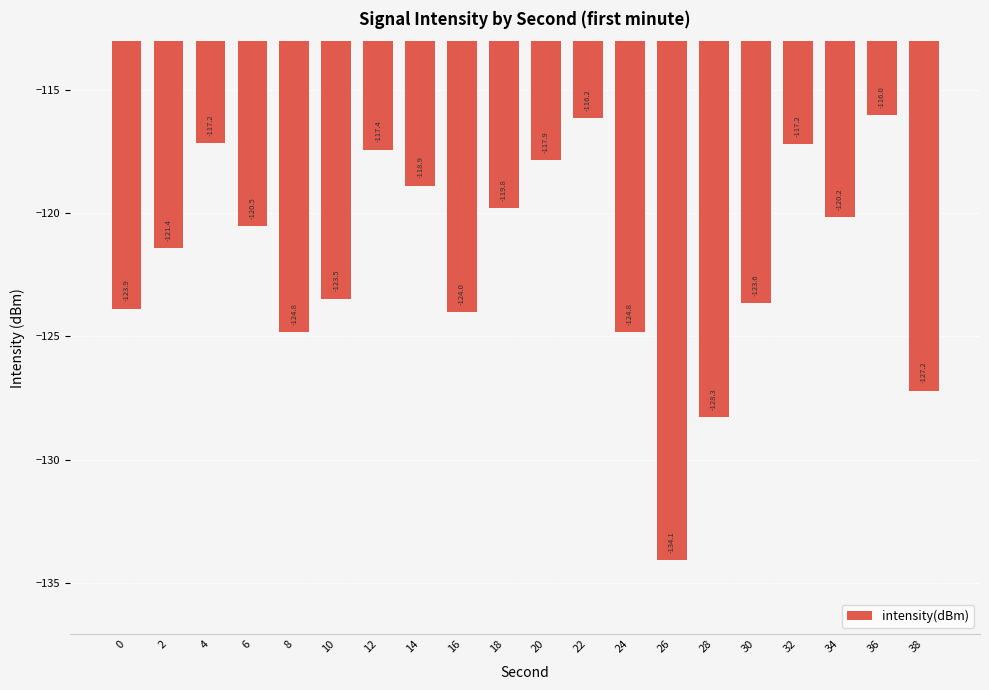

How many values exceed -120?

8